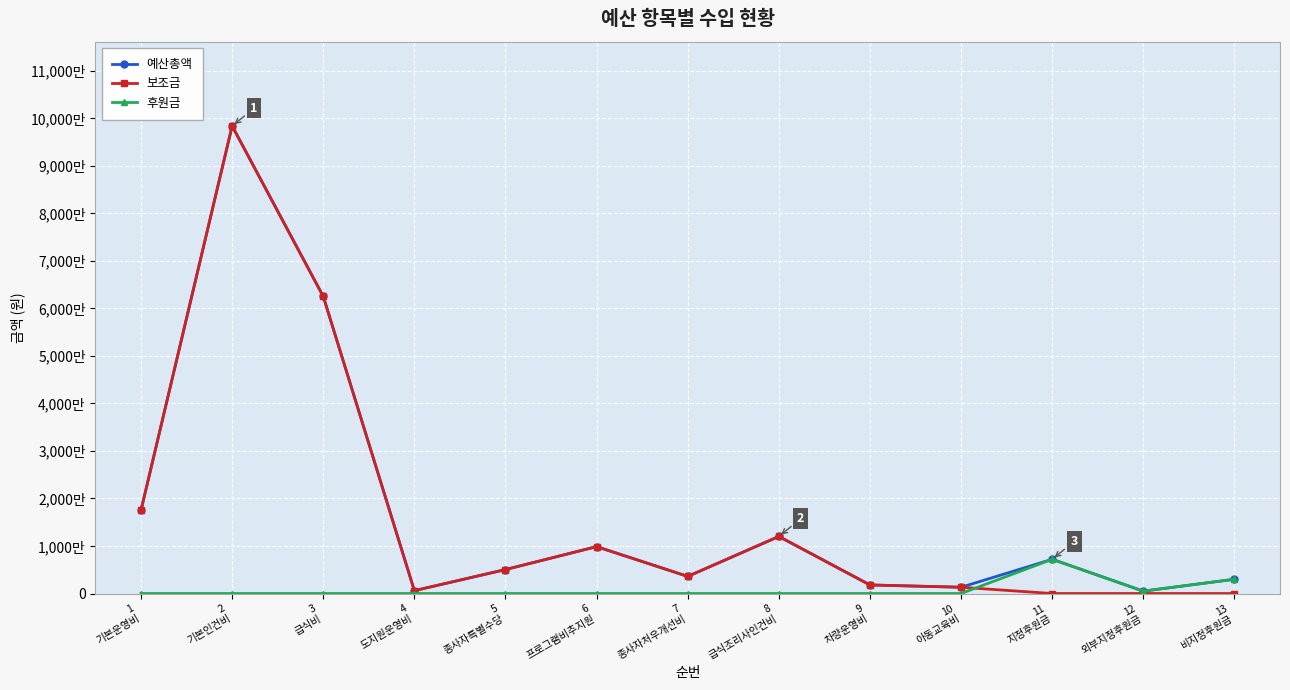

Does the chart have visible grid lines?

Yes